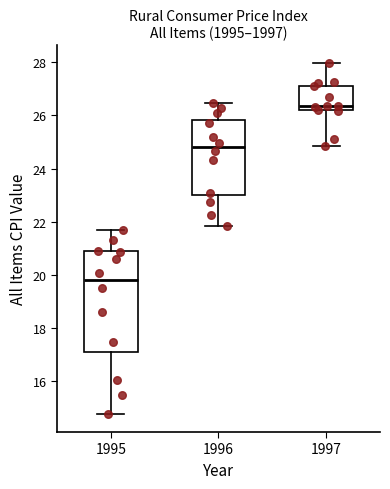

Which box's median line is the lowest?

1995